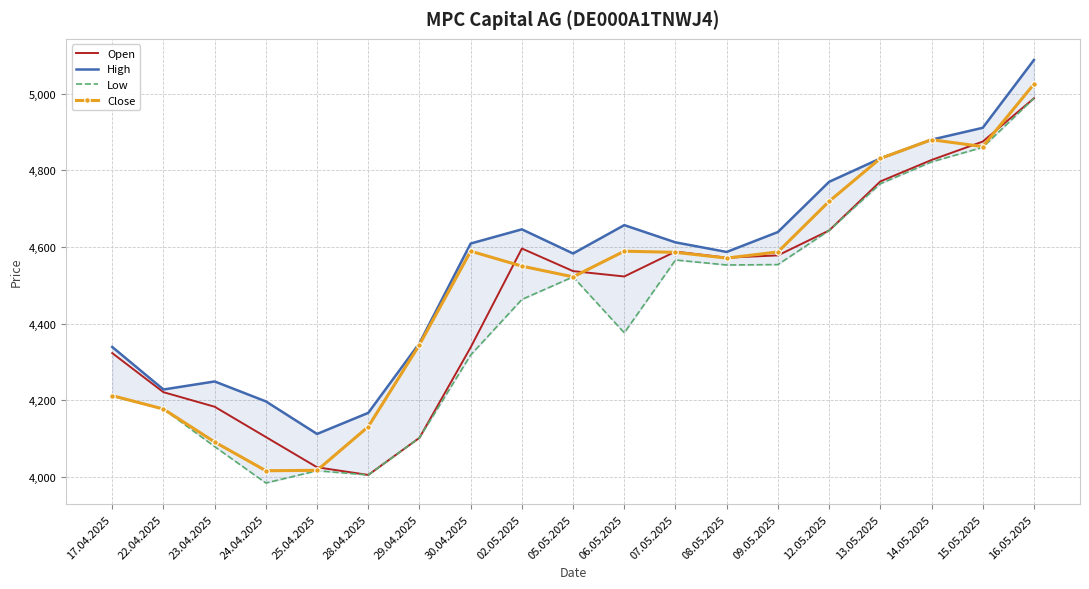

What are all the series names shown in the legend?

Open, High, Low, Close